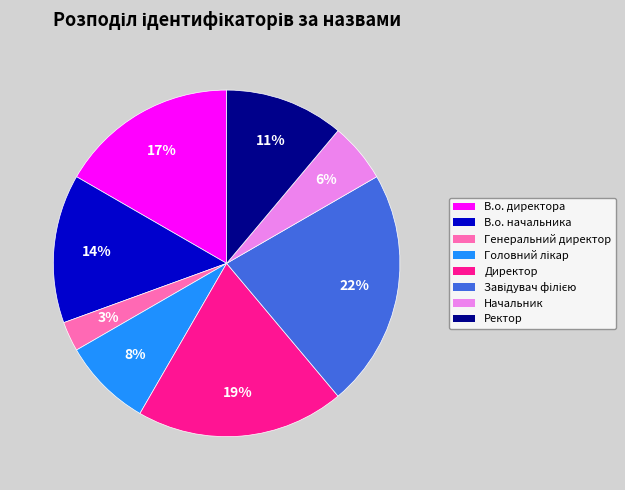

Does В.о. директора account for over 50% of the chart?

No